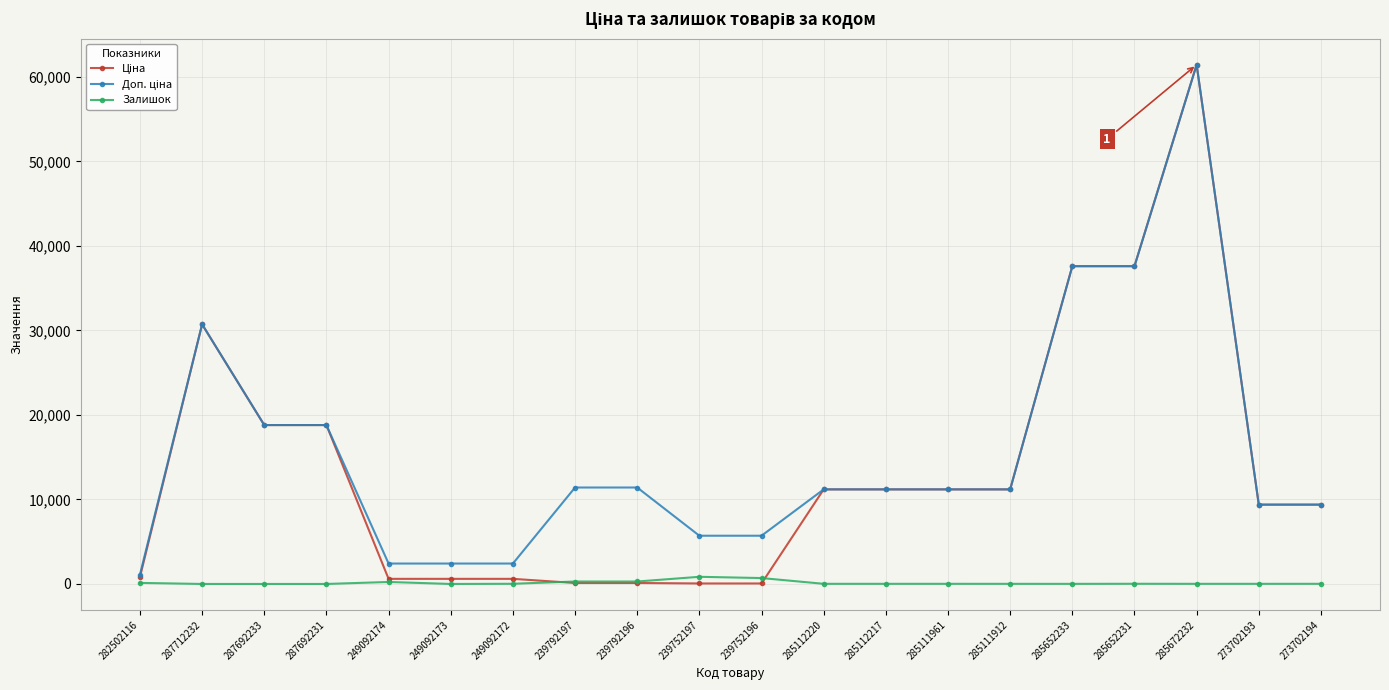

How many lines are shown in the chart?

3